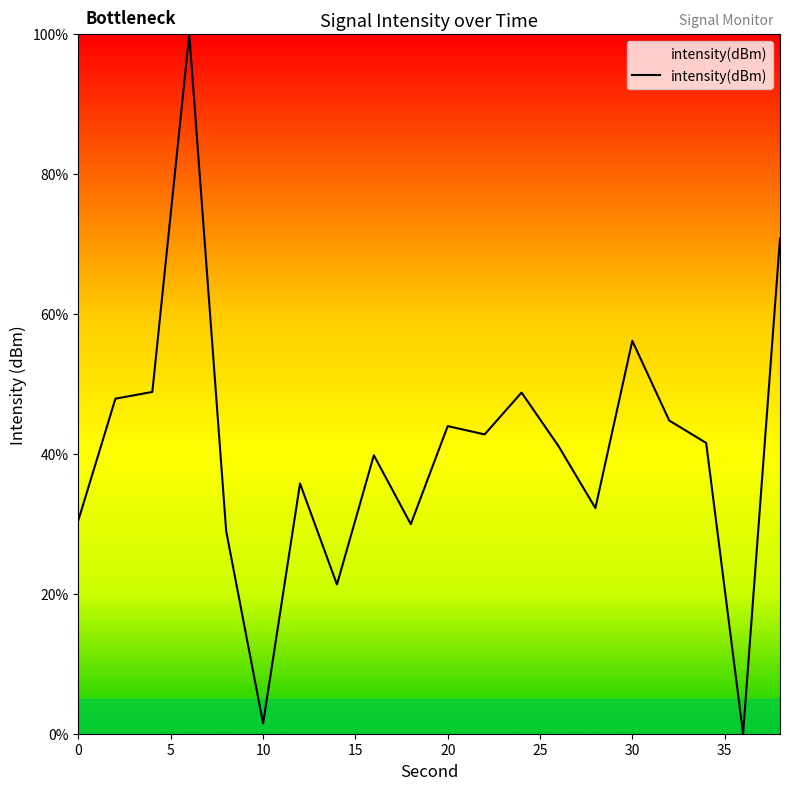

What is the maximum value shown in the chart?

100.0